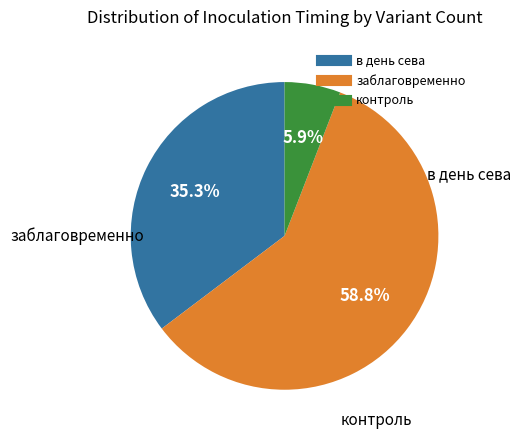

To the nearest percent, what is the difference between the largest and smallest slice percentages?

53%